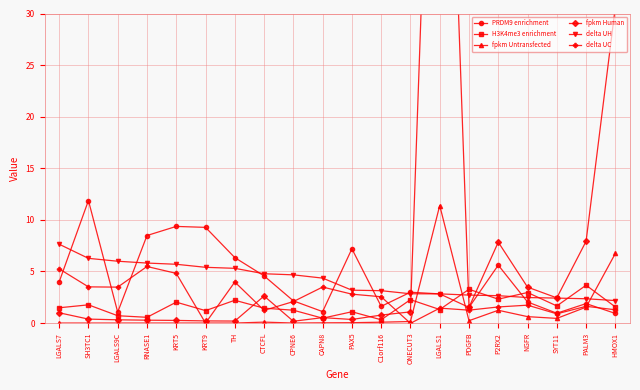

Does the chart display data point markers on the line(s)?

Yes